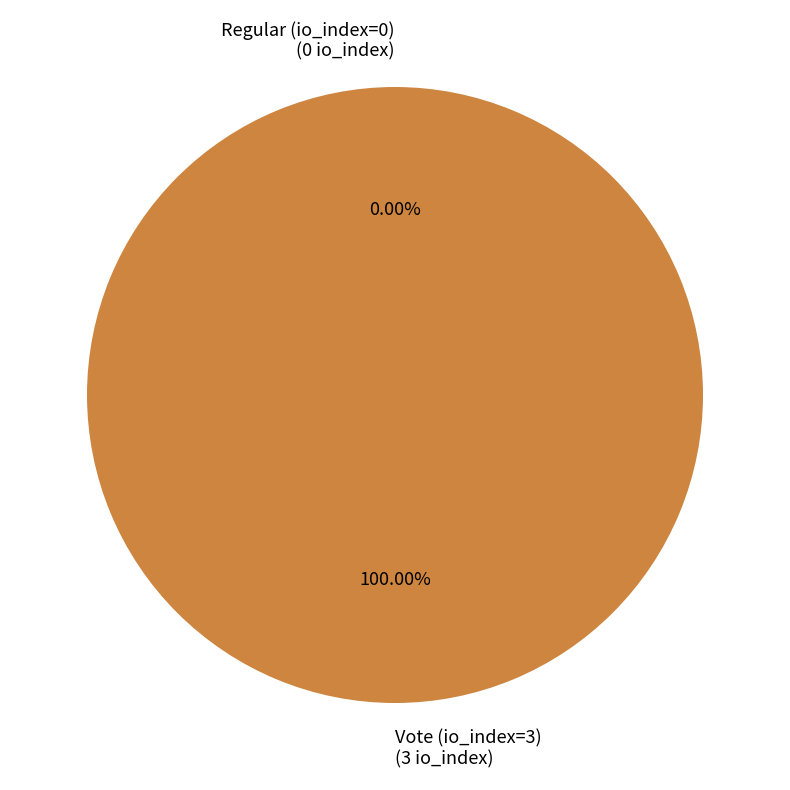

Which category accounts for the majority?

Vote (io_index=3)